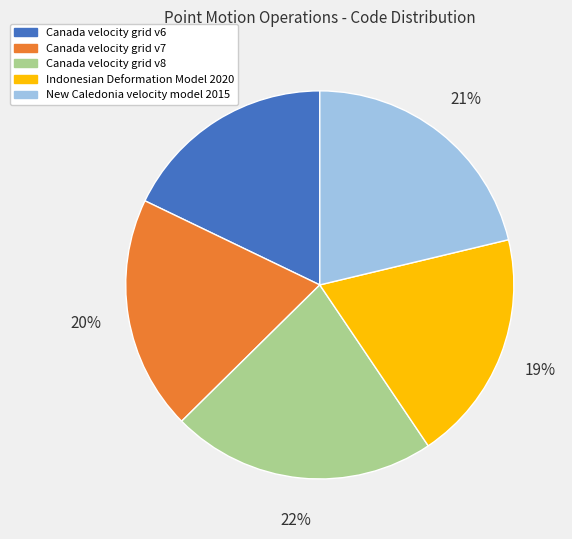

Does New Caledonia velocity model 2015 represent more than half of the total?

No